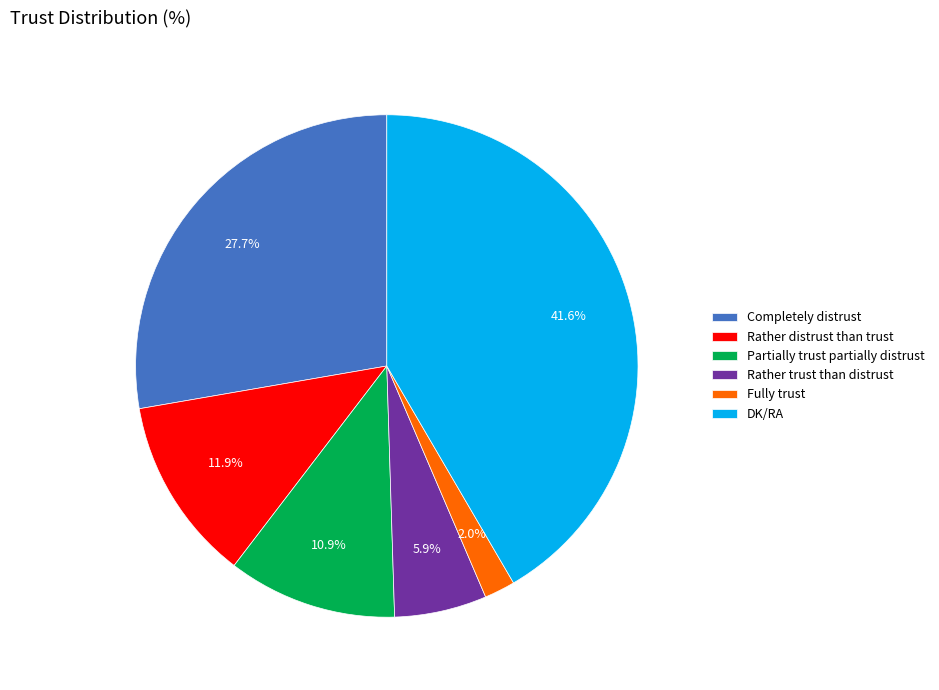

Is Fully trust the majority of the pie?

No